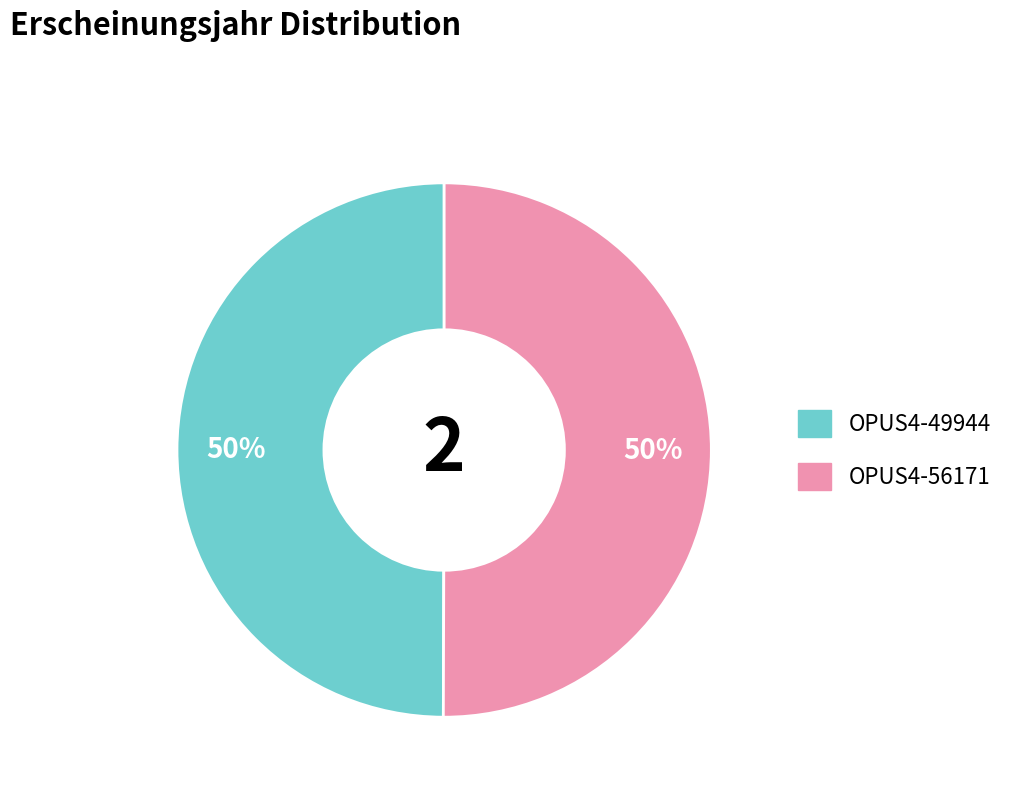

Do OPUS4-49944 and OPUS4-56171 together represent more than half of the pie?

Yes